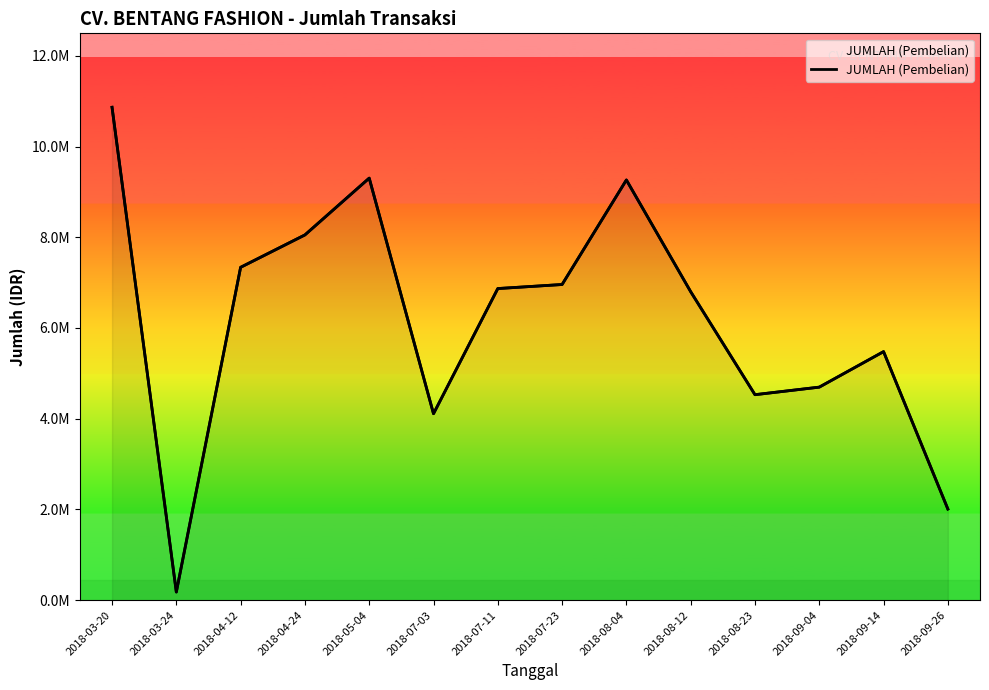

What is the label of the 2nd point from the right?

2018-09-14